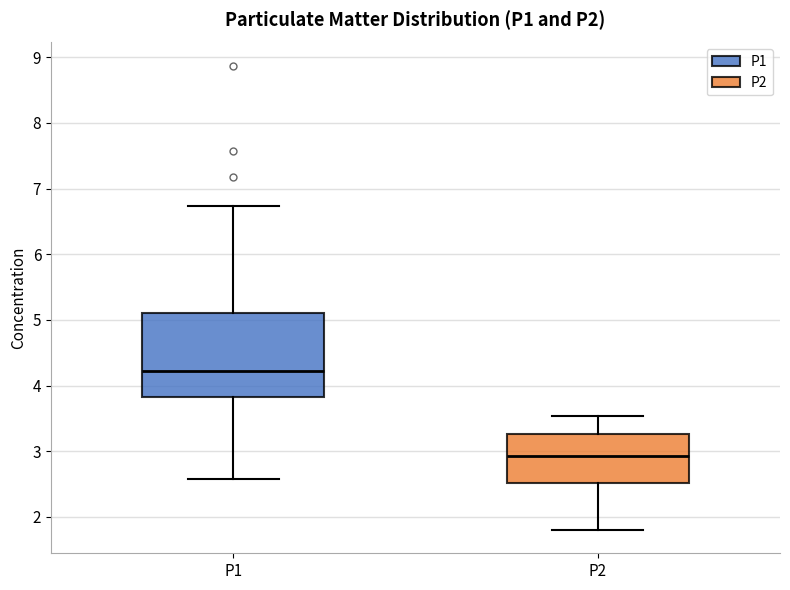

Which box is the tallest, from its lower edge to its upper edge?

P1